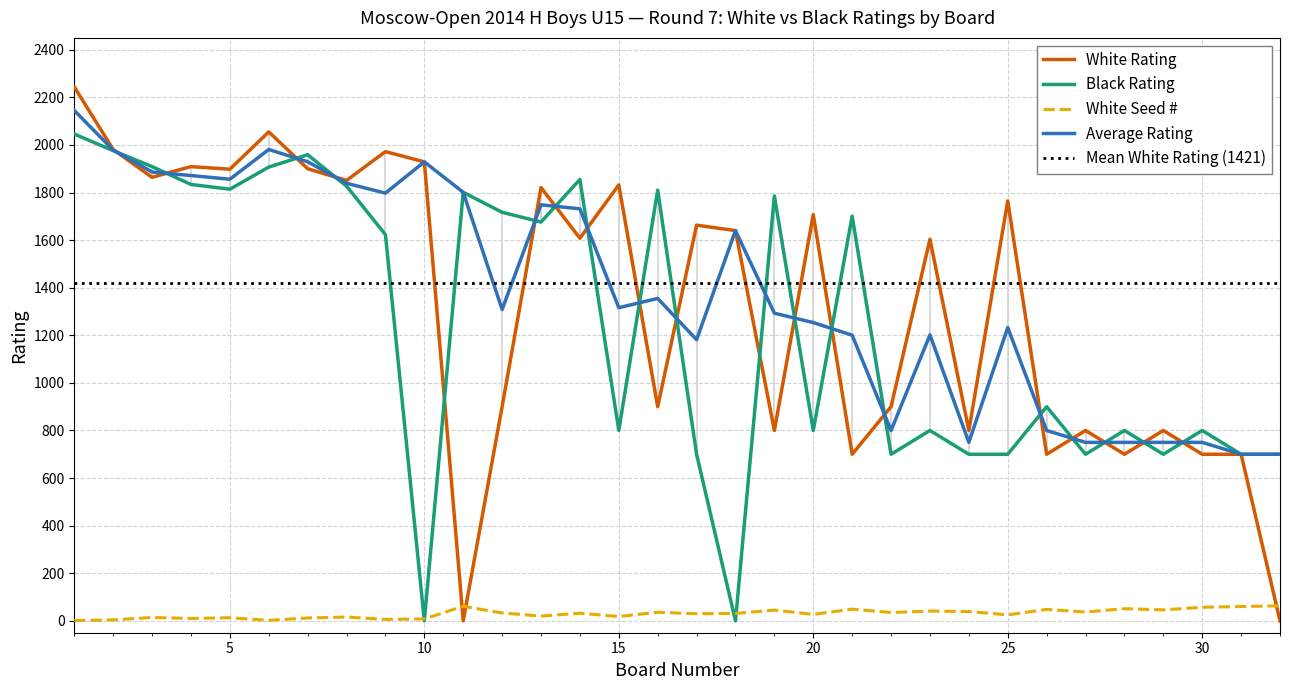

What is the maximum value for White Rating?

2244.0